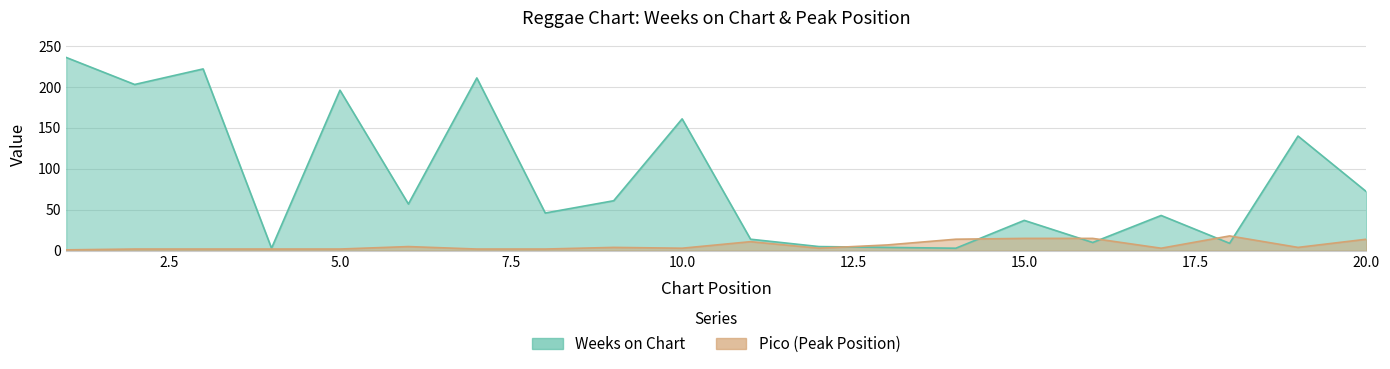

Does the chart have visible grid lines?

Yes